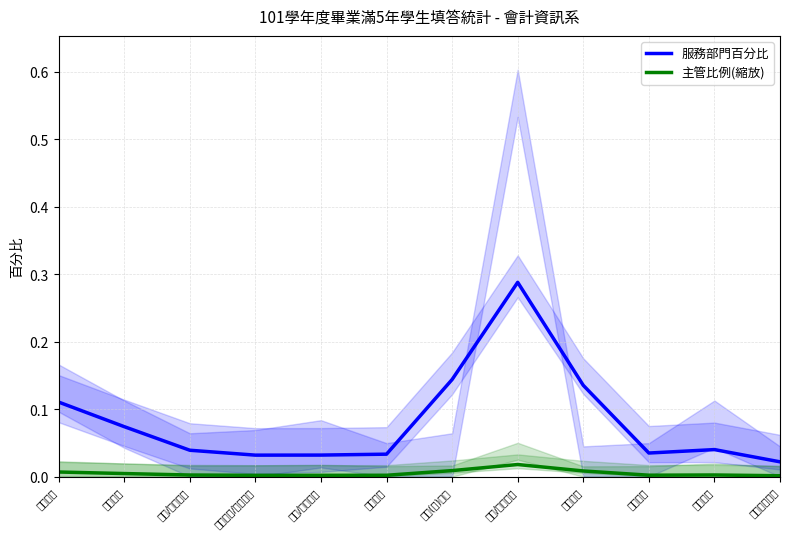

Reading right to left, extract all data points from this chart.

服務部門百分比: 教育訓練部門=0.0	其他部門=0.0	稽核部門=0.0	採購部門=0.1	財務/會計部門=0.3	營業(運)部門=0.1	工程部門=0.0	生產/製造部門=0.0	人力資源/培訓部門=0.0	企劃/行銷部門=0.0	業務部門=0.1	行政部門=0.1
主管比例(縮放): 教育訓練部門=0.0	其他部門=0.0	稽核部門=0.0	採購部門=0.0	財務/會計部門=0.0	營業(運)部門=0.0	工程部門=0.0	生產/製造部門=0.0	人力資源/培訓部門=0.0	企劃/行銷部門=0.0	業務部門=0.0	行政部門=0.0